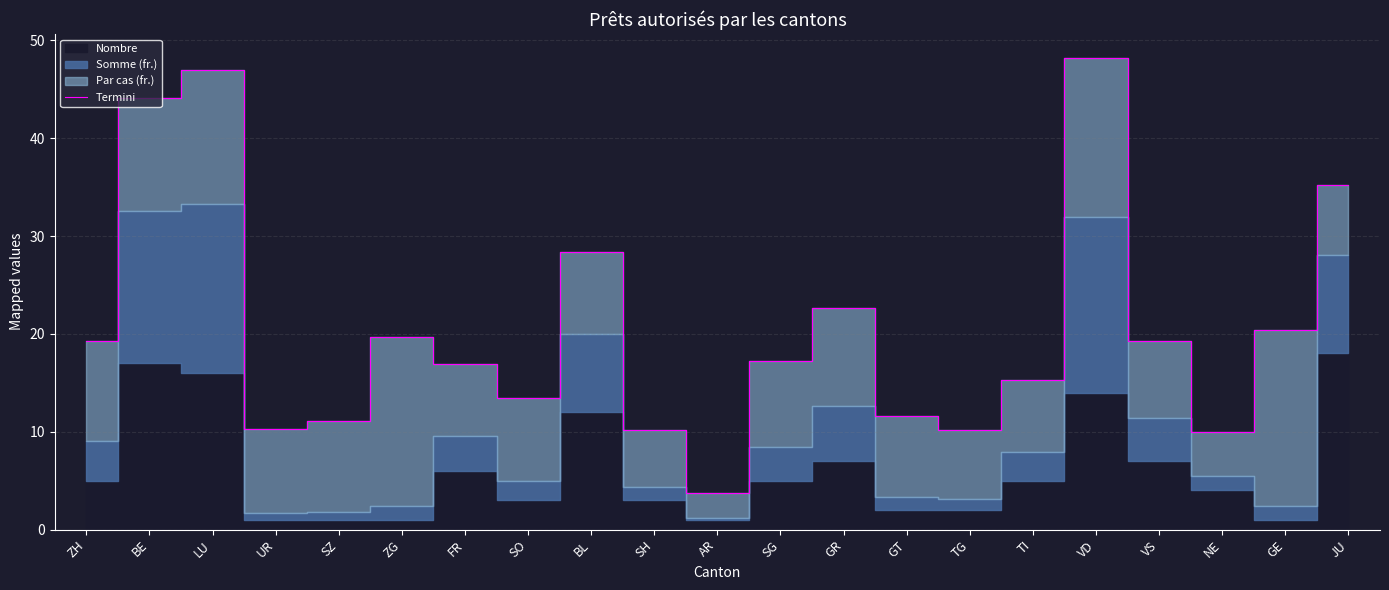

How many lines are shown in the chart?

1